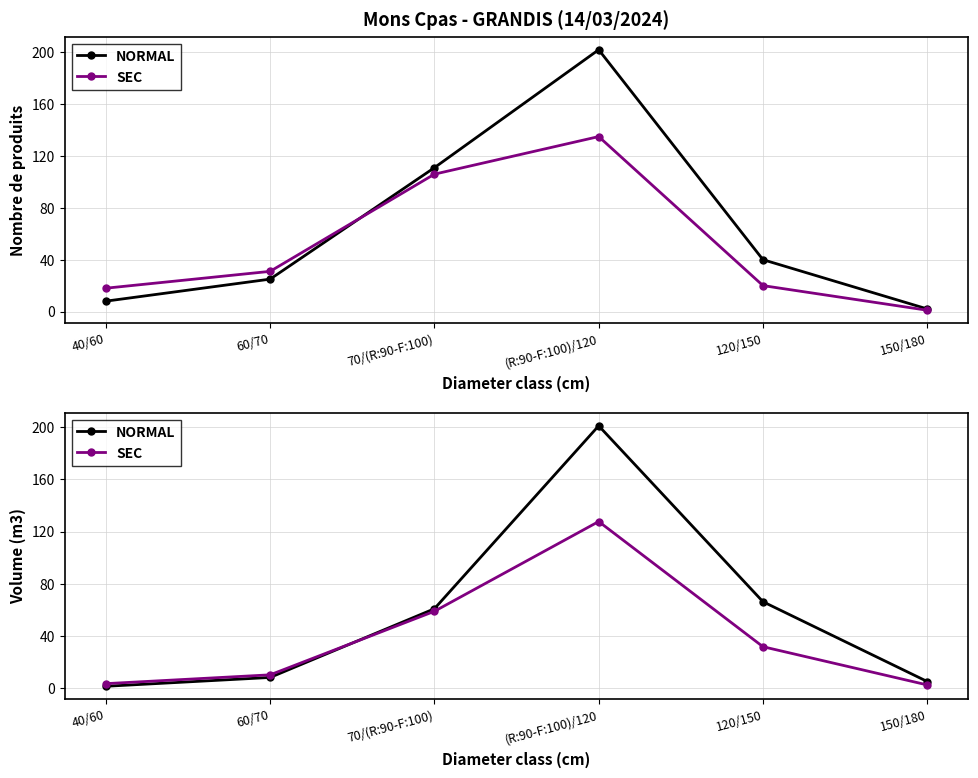

At which category is the sum across all series the highest?

(R:90-F:100)/120